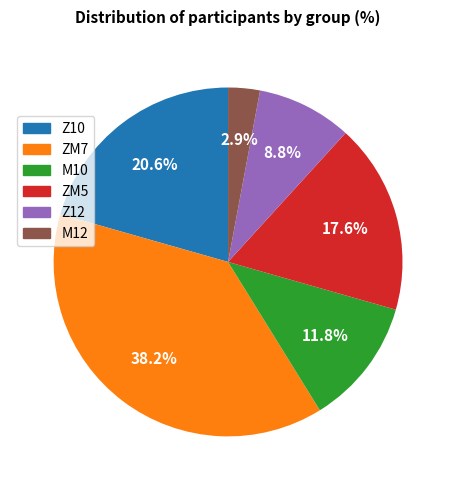

What is the smallest slice in the pie chart?

M12